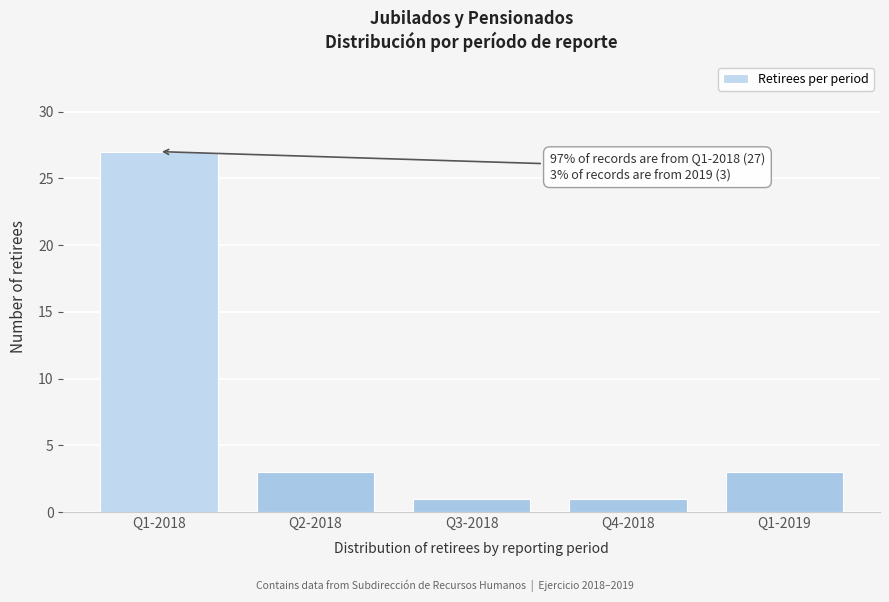

Reading left to right, extract all data points from this chart.

27	3	1	1	3